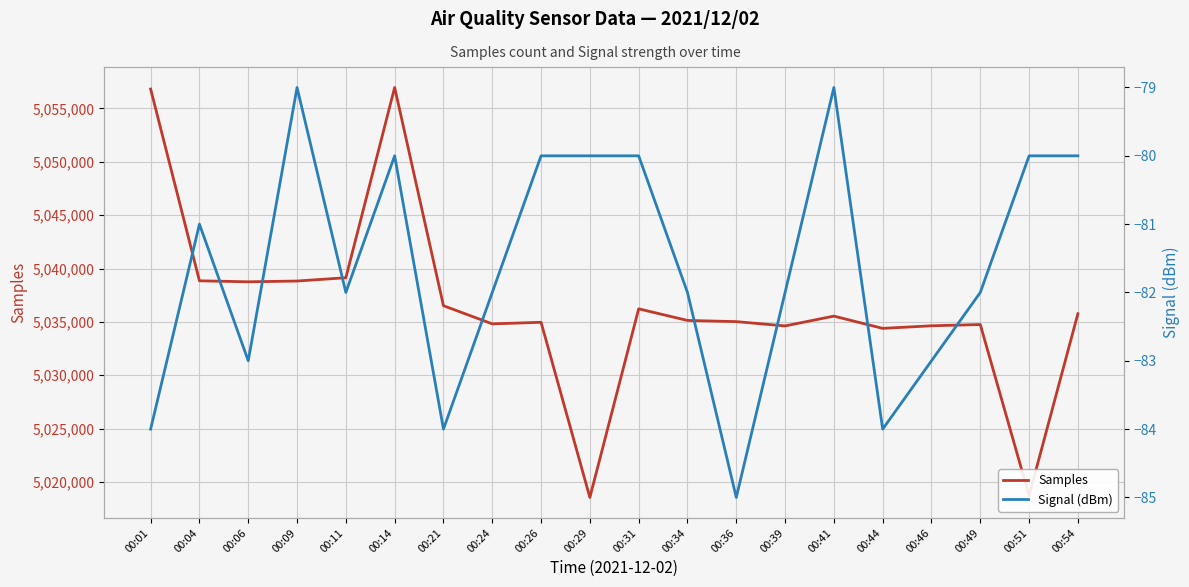

True or false: Signal (dBm) and Samples cross at least once.

False